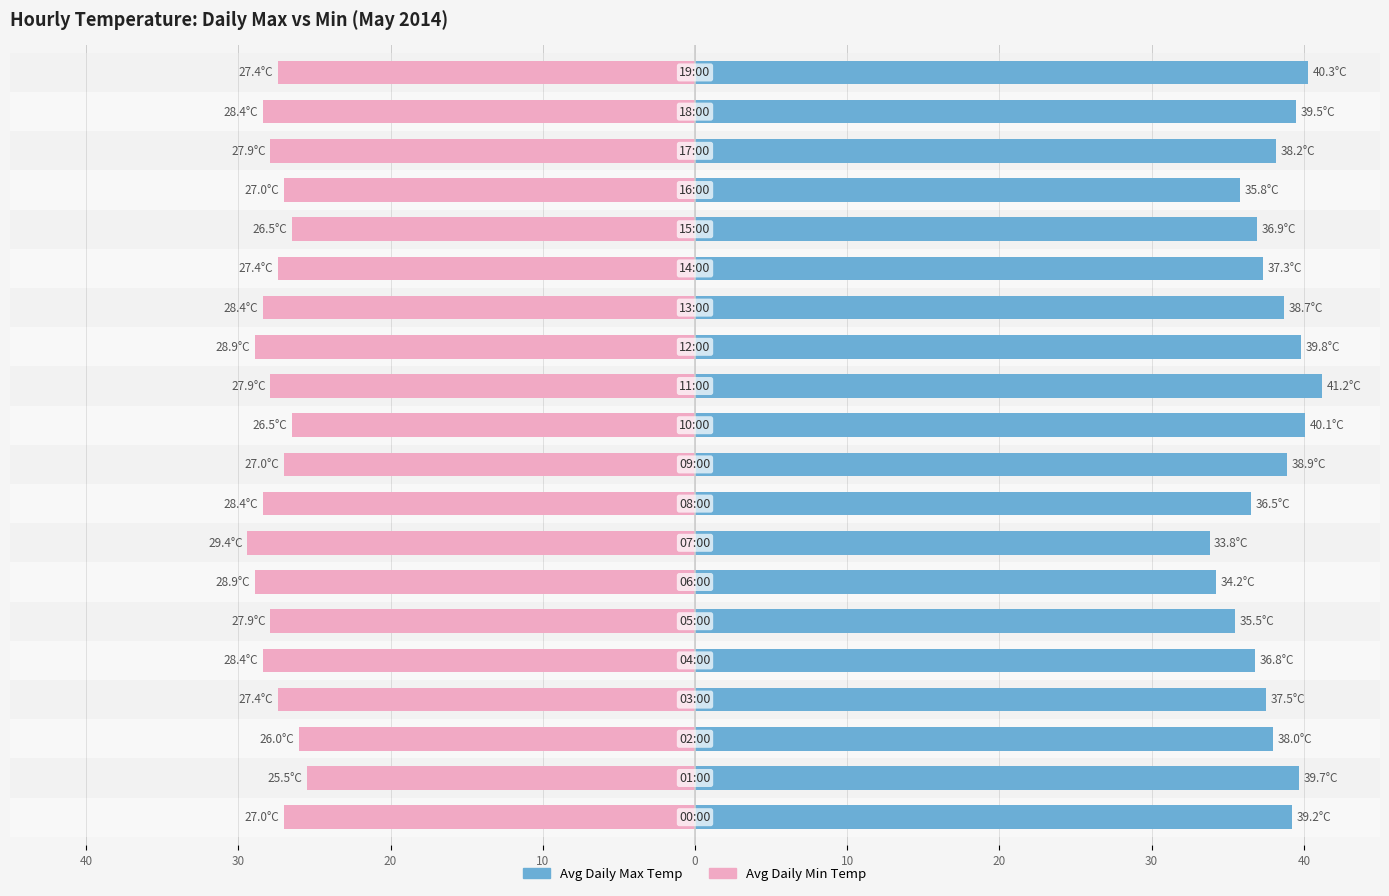

At 12, list the series in order from largest to smallest.

Avg Daily Max Temp, Avg Daily Min Temp